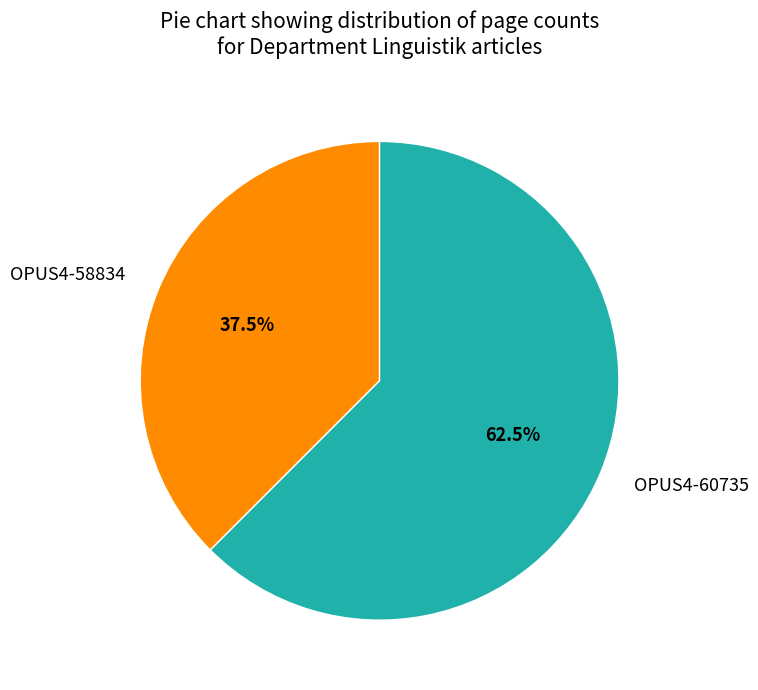

What is the majority slice?

OPUS4-60735